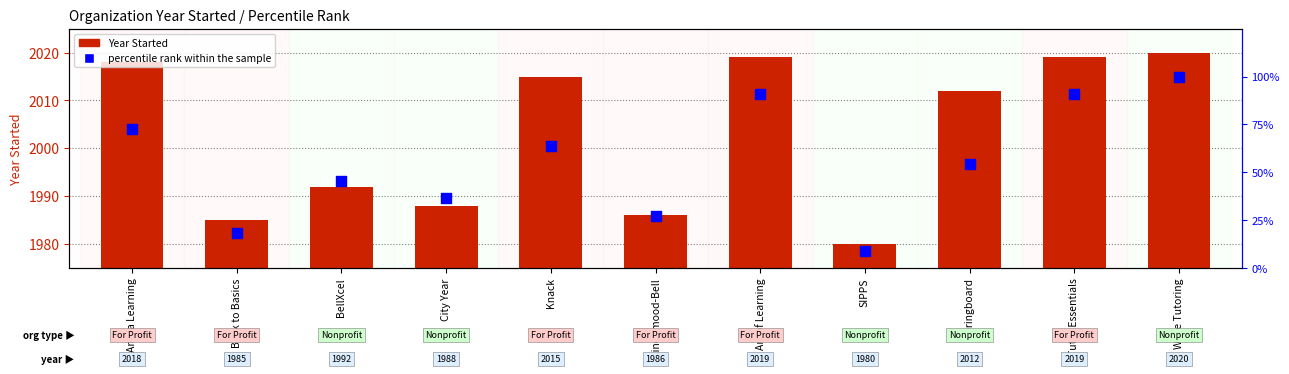

What is the total value across all series at Amira Learning?

2090.7